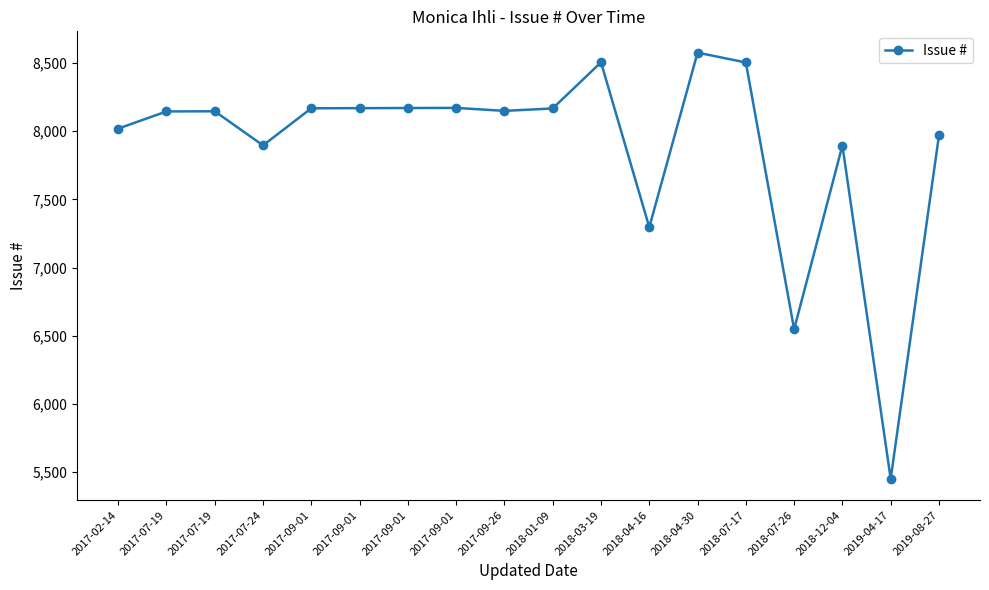

How many values are below 8149?

9